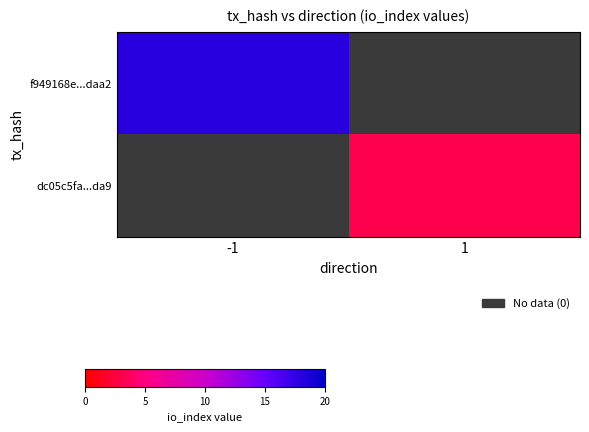

List the series in order of their peak value, lowest first.

f949168e...daa2, dc05c5fa...da9